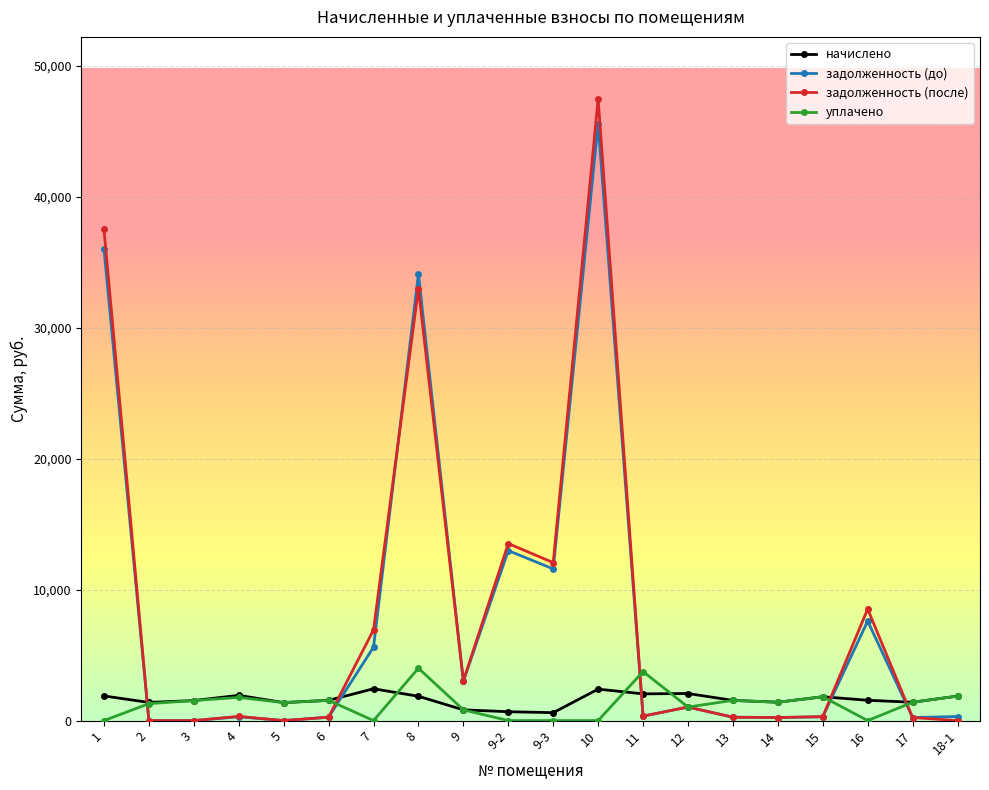

Is this an area chart (filled region under the line)?

No